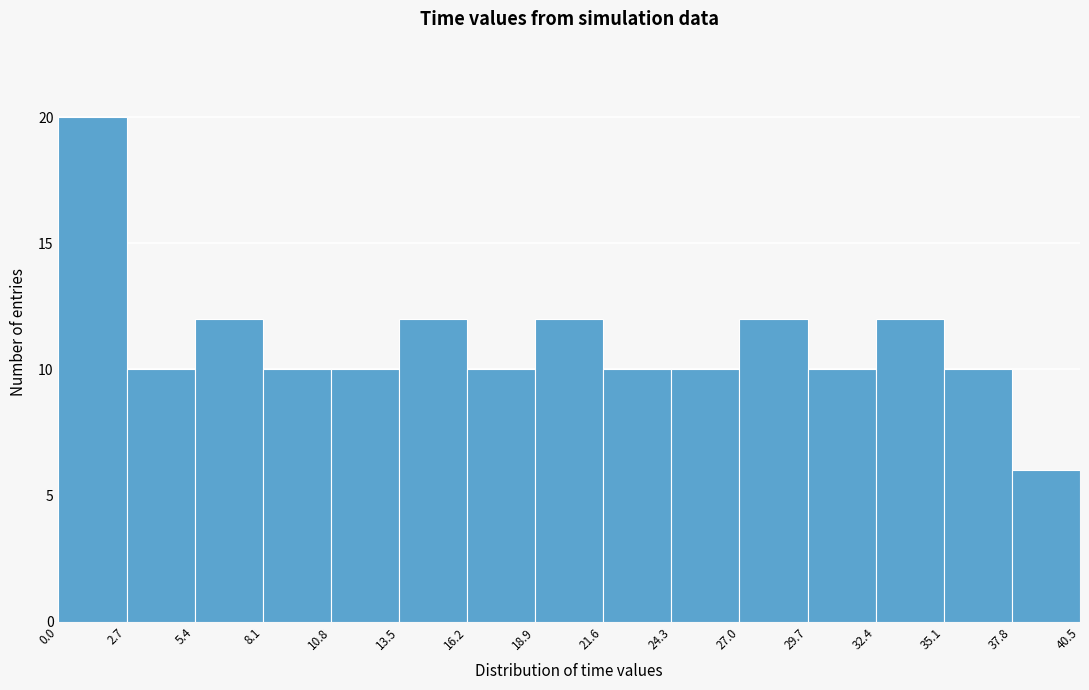

How tall is the bar that spans 16.2 to 18.9 on the x-axis? The values are not printed on the chart, so give them approximately, as read against the axis.

10